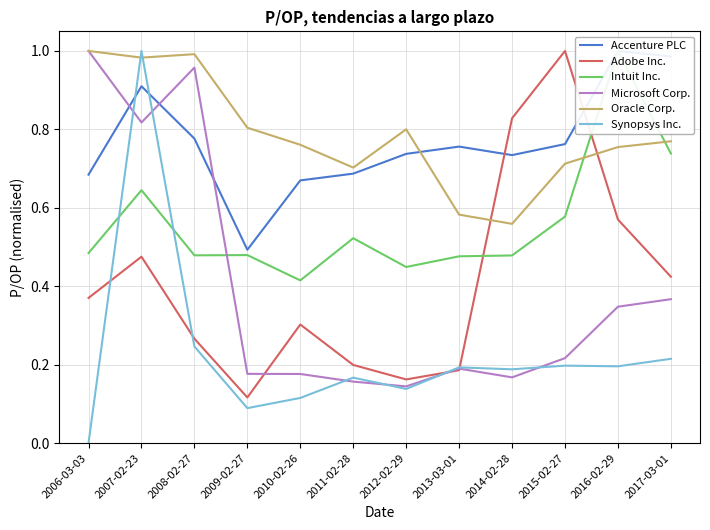

At how many categories does at least one series exceed 0?

12